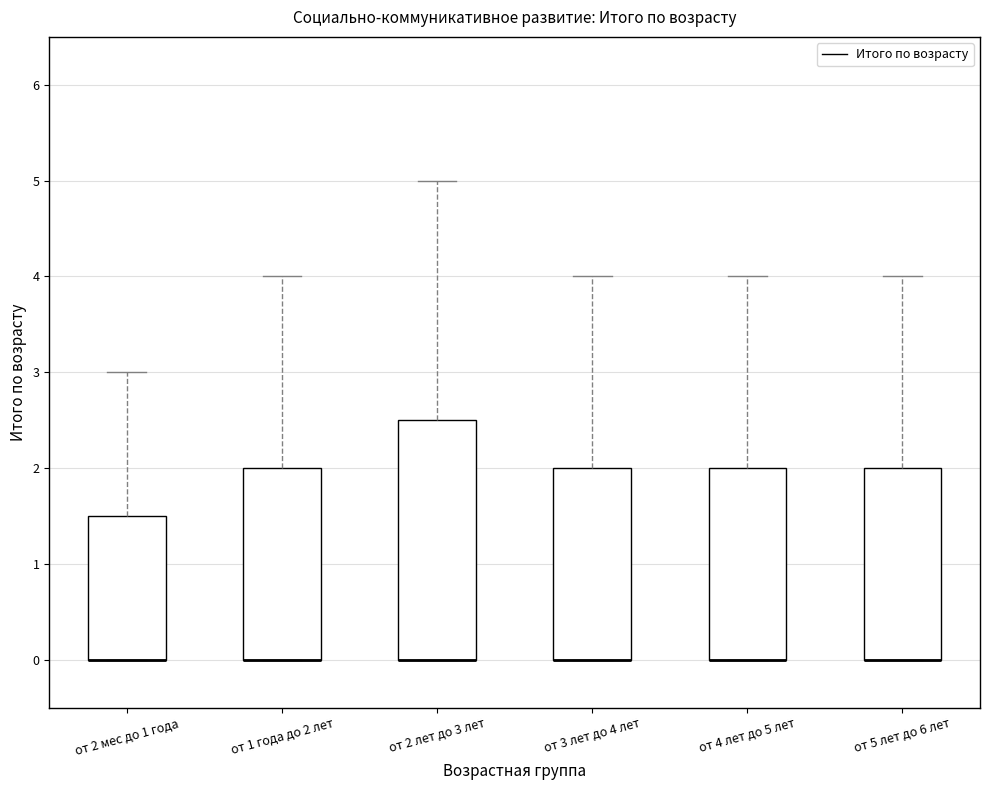

Where does the upper whisker of the box for от 3 лет до 4 лет end on the y-axis? The values are not printed on the chart, so give them approximately, as read against the axis.

4.0